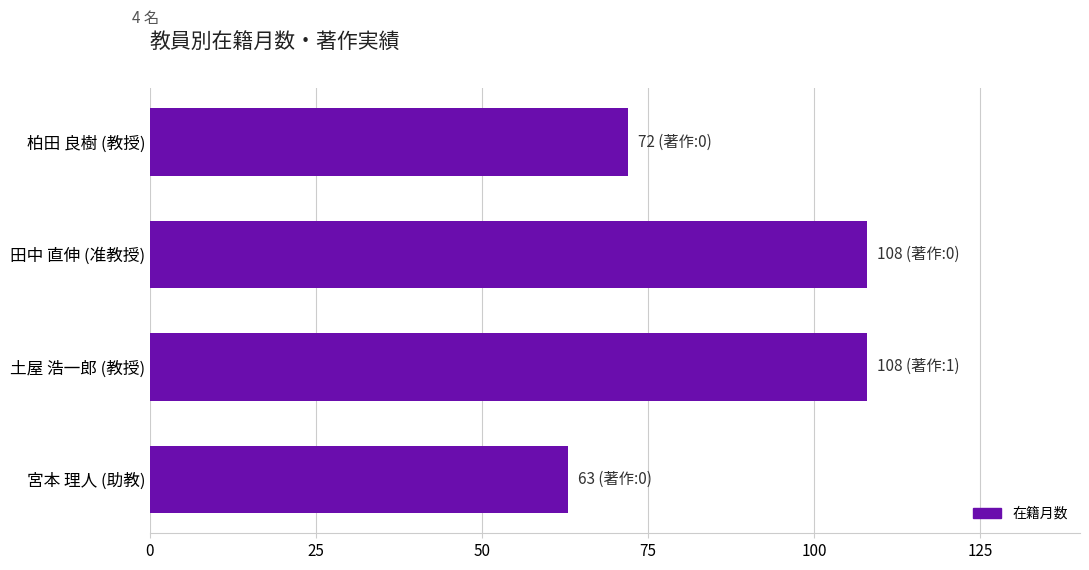

What is the smallest value displayed?

63